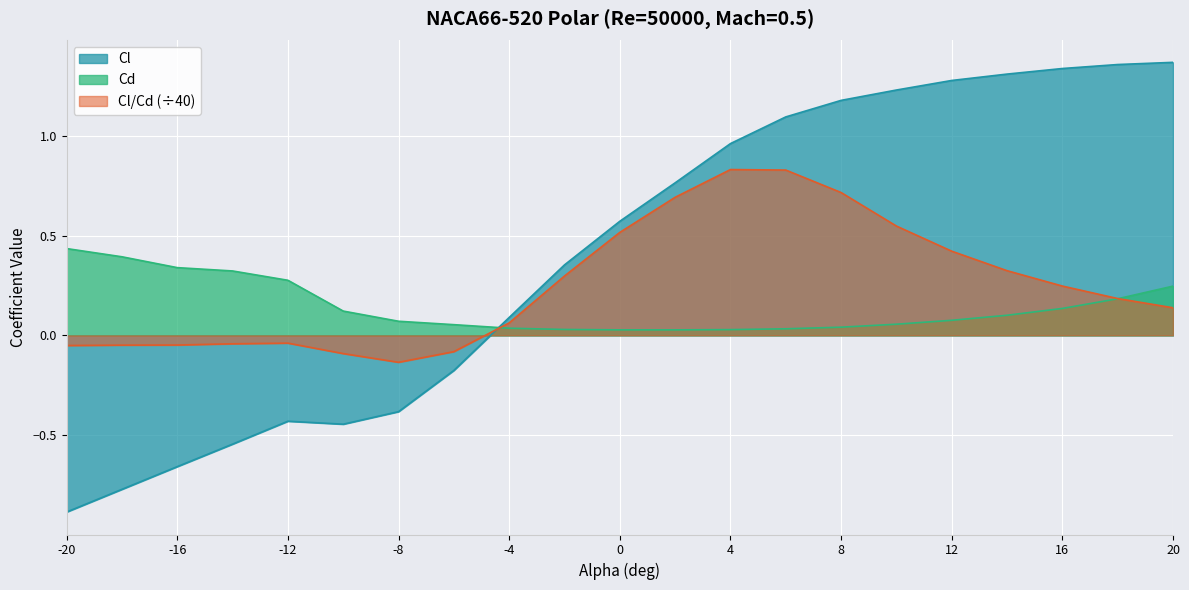

How many lines are shown in the chart?

3